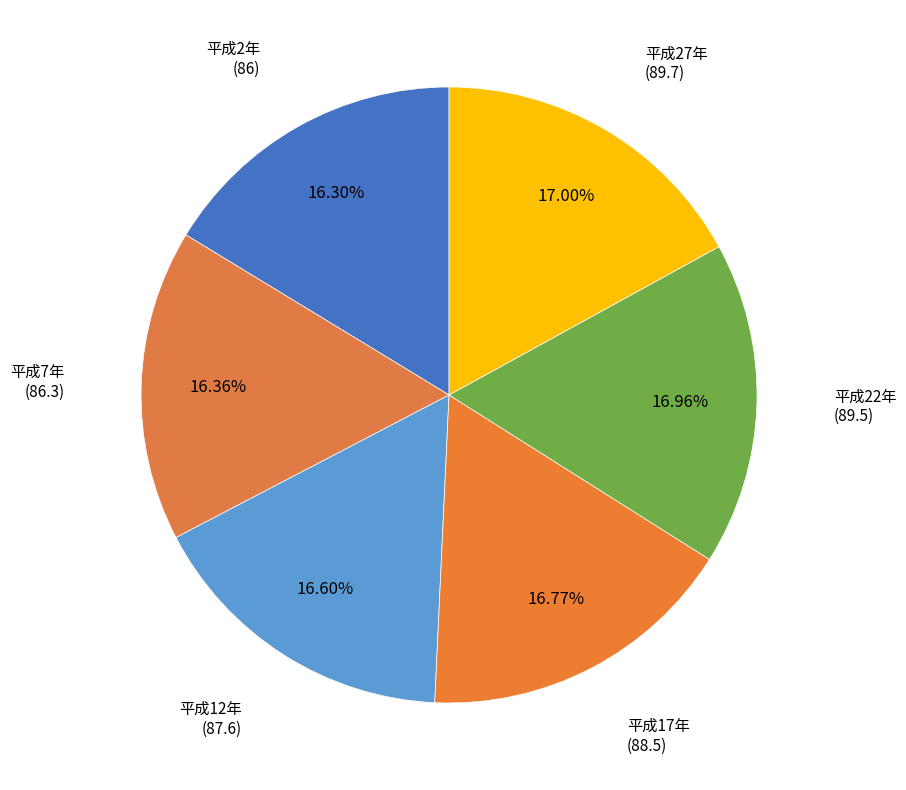

To the nearest percent, what percentage of the pie is 平成27年?

17%